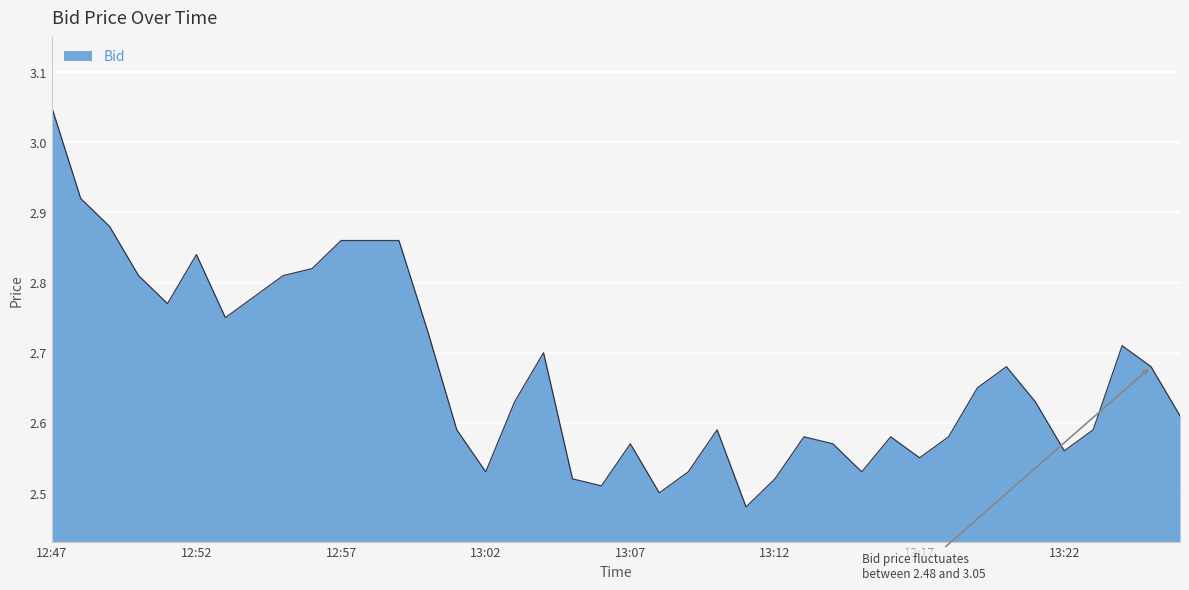

Reading right to left, extract all data points from this chart.

12:47=3.0	12:48=2.9	12:49=2.9	12:50=2.8	12:51=2.8	12:52=2.8	12:53=2.8	12:54=2.8	12:55=2.8	12:56=2.8	12:57=2.9	12:58=2.9	12:59=2.9	13:00=2.7	13:01=2.6	13:02=2.5	13:03=2.6	13:04=2.7	13:05=2.5	13:06=2.5	13:07=2.6	13:08=2.5	13:09=2.5	13:10=2.6	13:11=2.5	13:12=2.5	13:13=2.6	13:14=2.6	13:15=2.5	13:16=2.6	13:17=2.5	13:18=2.6	13:19=2.6	13:20=2.7	13:21=2.6	13:22=2.6	13:23=2.6	13:24=2.7	13:25=2.7	13:26=2.6